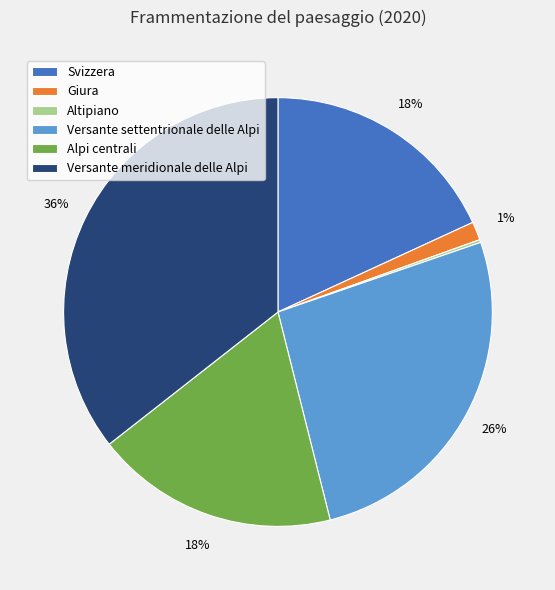

Do Versante settentrionale delle Alpi and Versante meridionale delle Alpi together represent more than half of the pie?

Yes